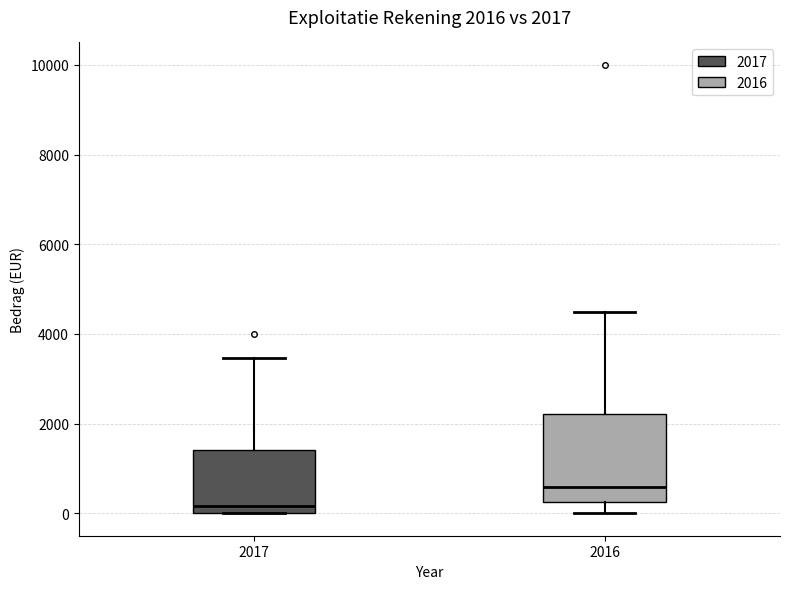

Which box's median line is the highest?

2016